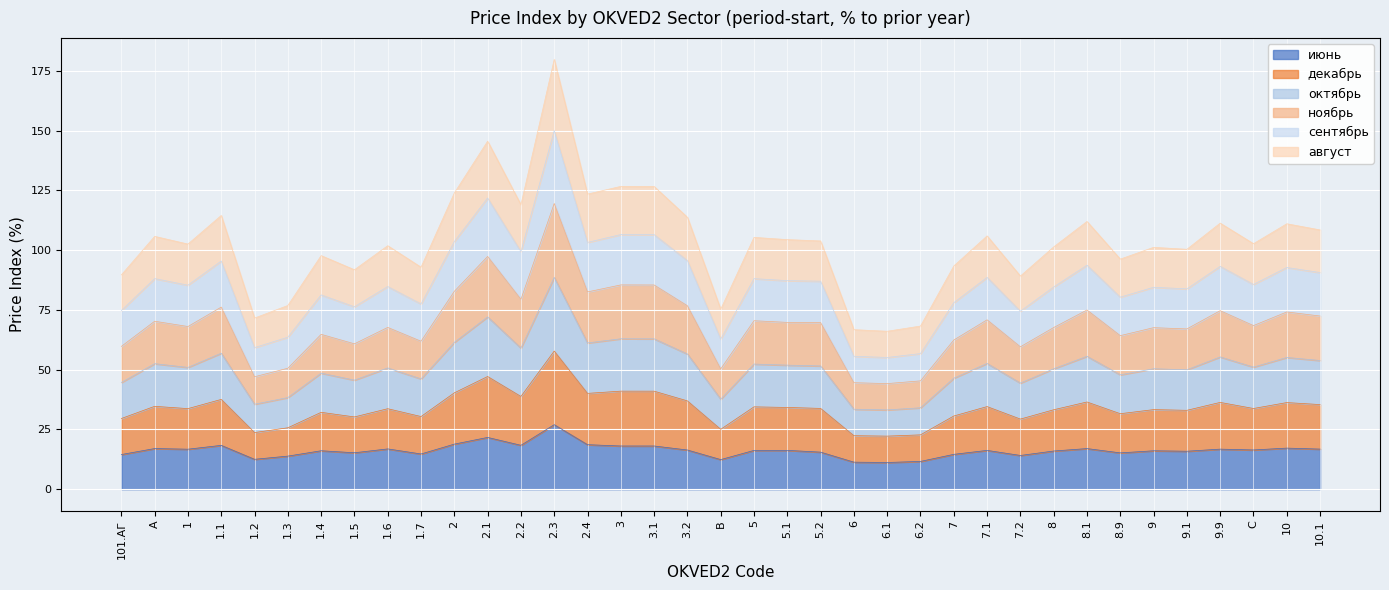

Between 1 and 6, which is larger?

1